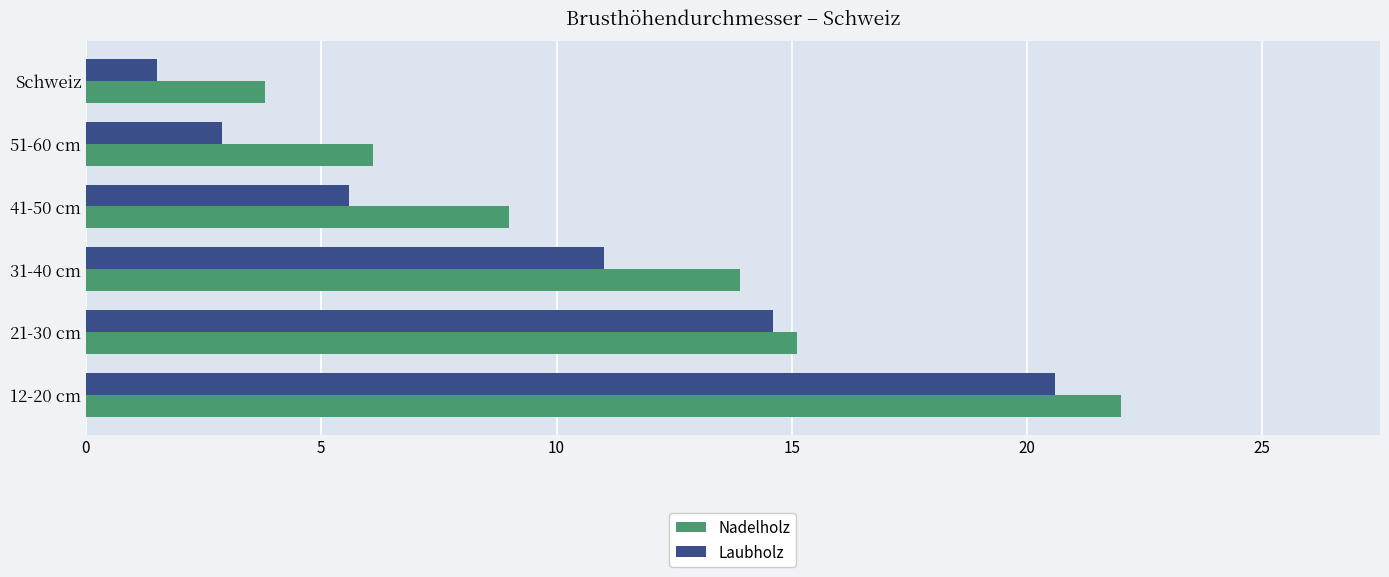

At 41-50 cm, list the series in order from smallest to largest.

Laubholz, Nadelholz